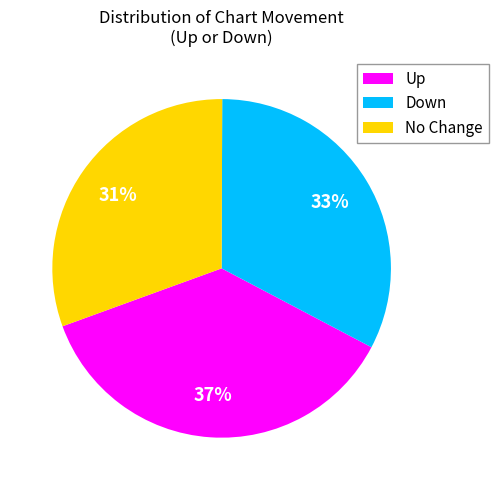

Between Down and Up, which is larger?

Up